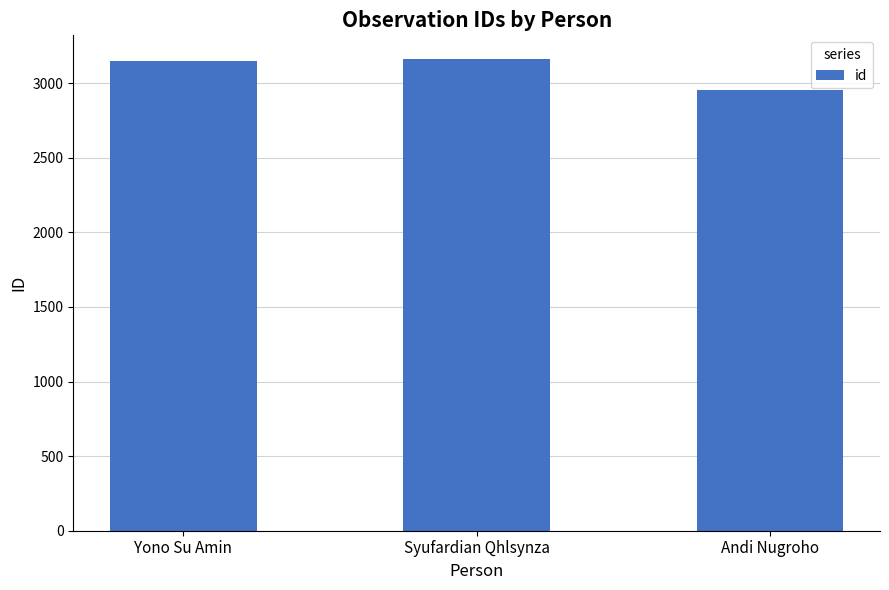

What is the approximate value at Andi Nugroho, to the nearest 50?

2950